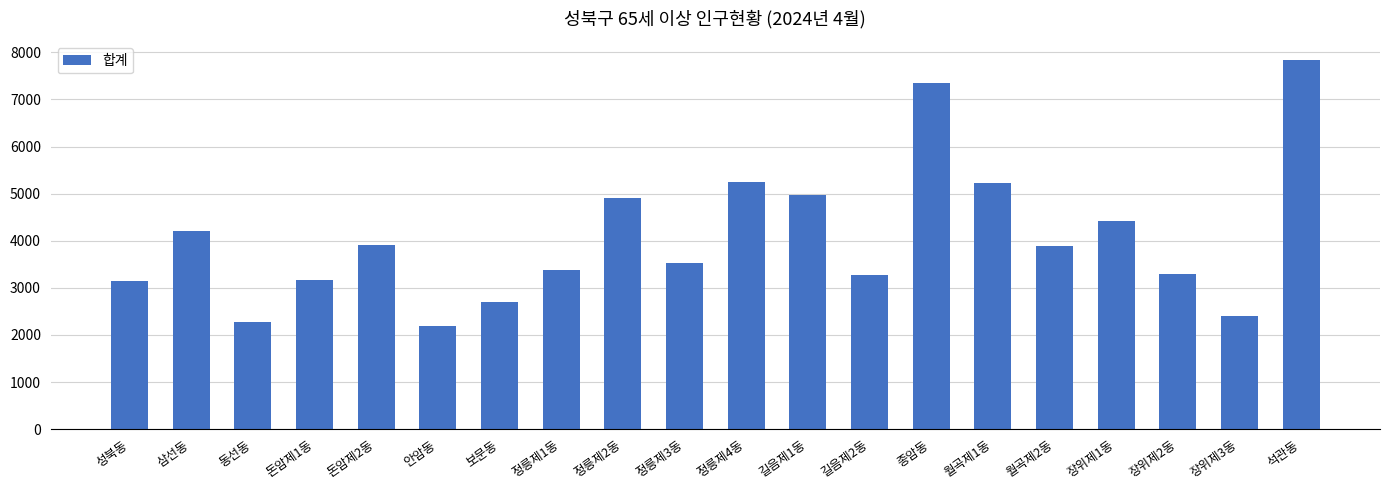

What is the ratio of the value at 석관동 to the value at 정릉제4동?

1.5